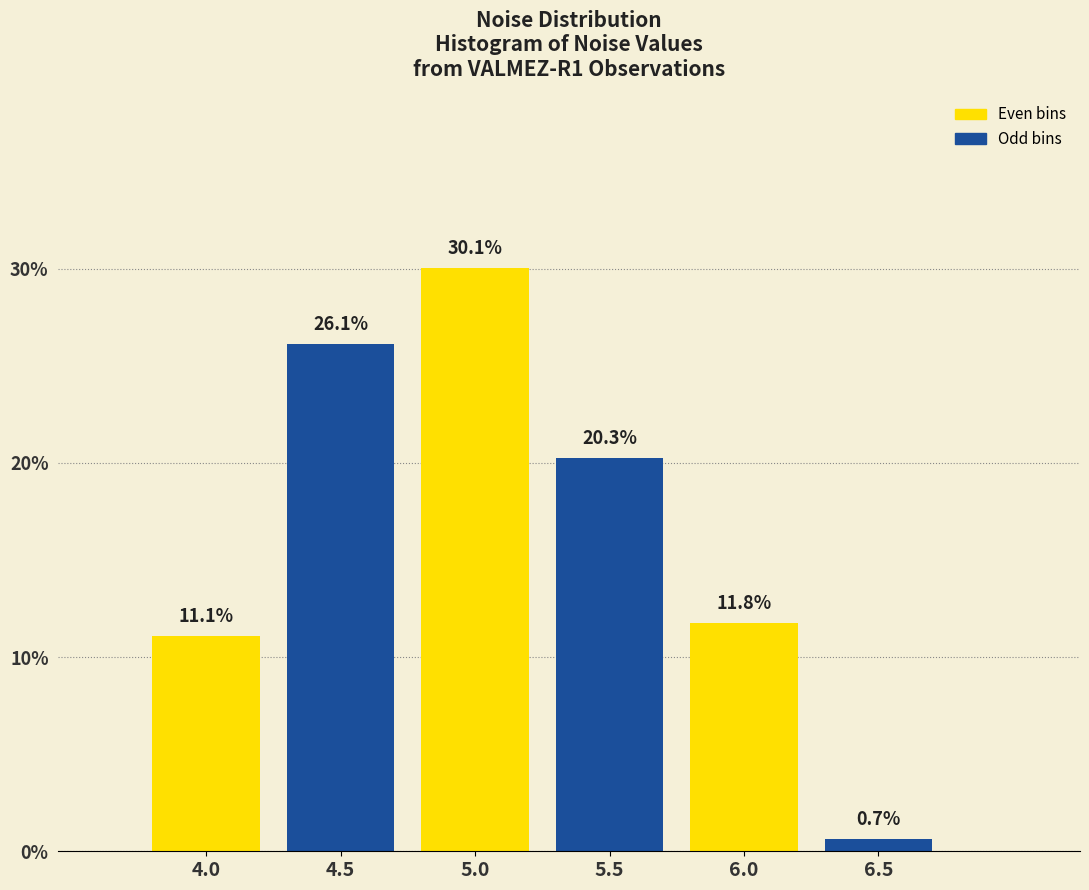

Reading left to right, transcribe all the data shown in this chart.

4.0=11.1	4.5=26.1	5.0=30.1	5.5=20.3	6.0=11.8	6.5=0.7